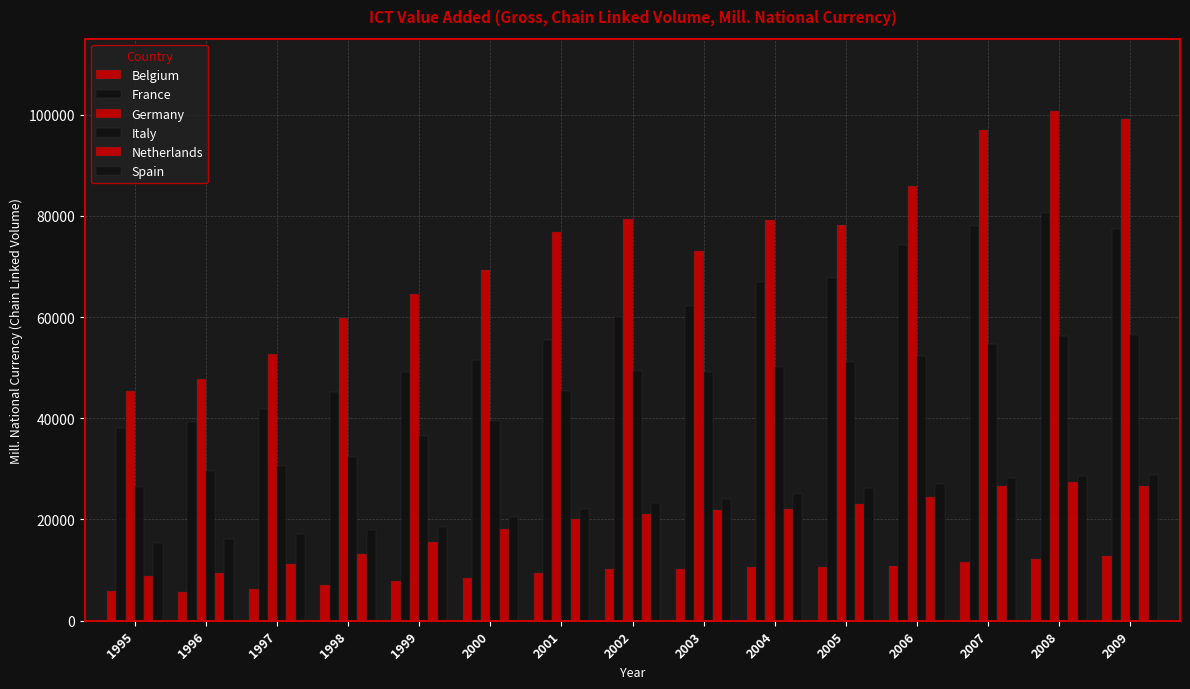

How many data points in Netherlands are above 21003?

8